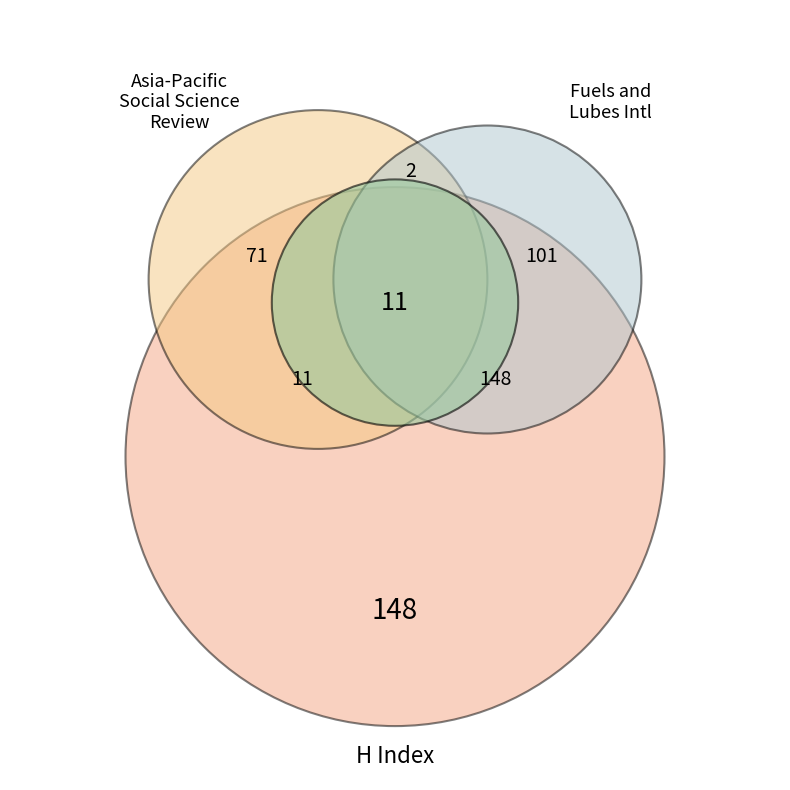

To the nearest percent, what is the difference between the Asia-Pacific Social Science Review and Fuels and Lubes International slice percentages?

73%